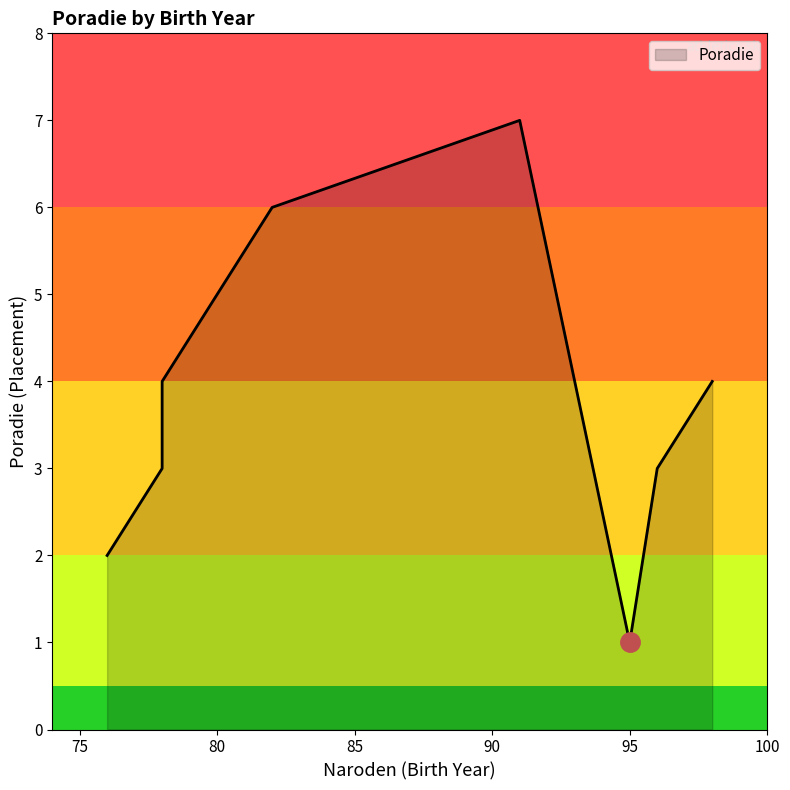

At which category does the data reach its first local valley?

95